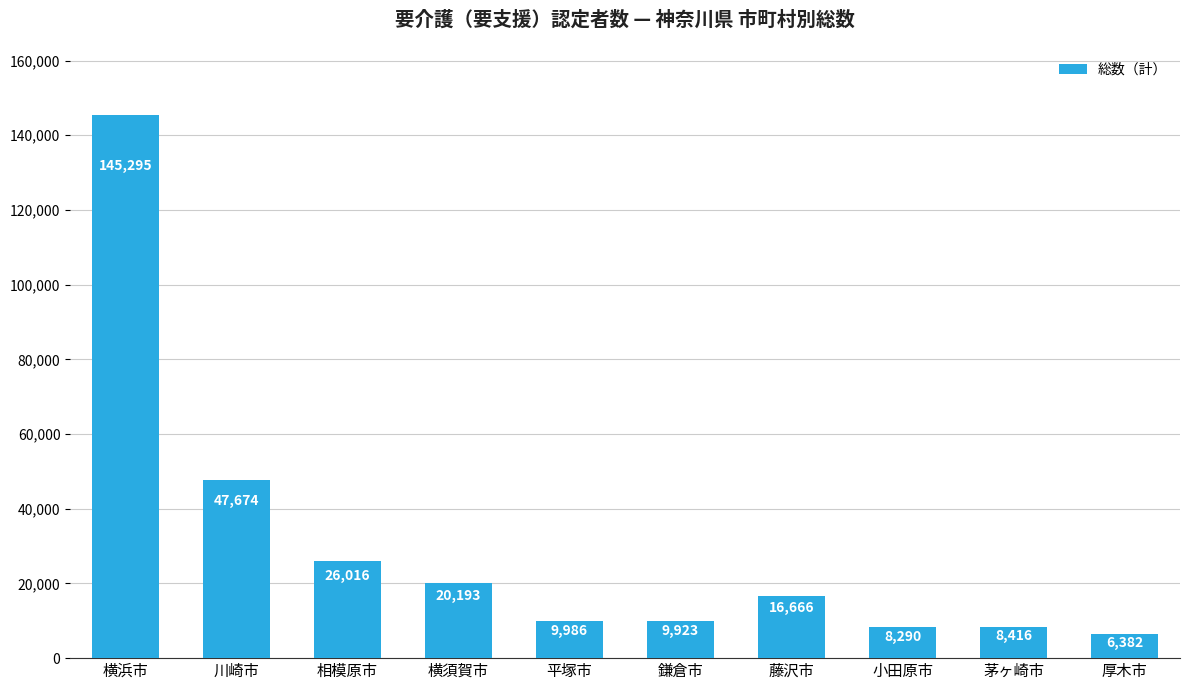

What is the maximum value shown in the chart?

145295